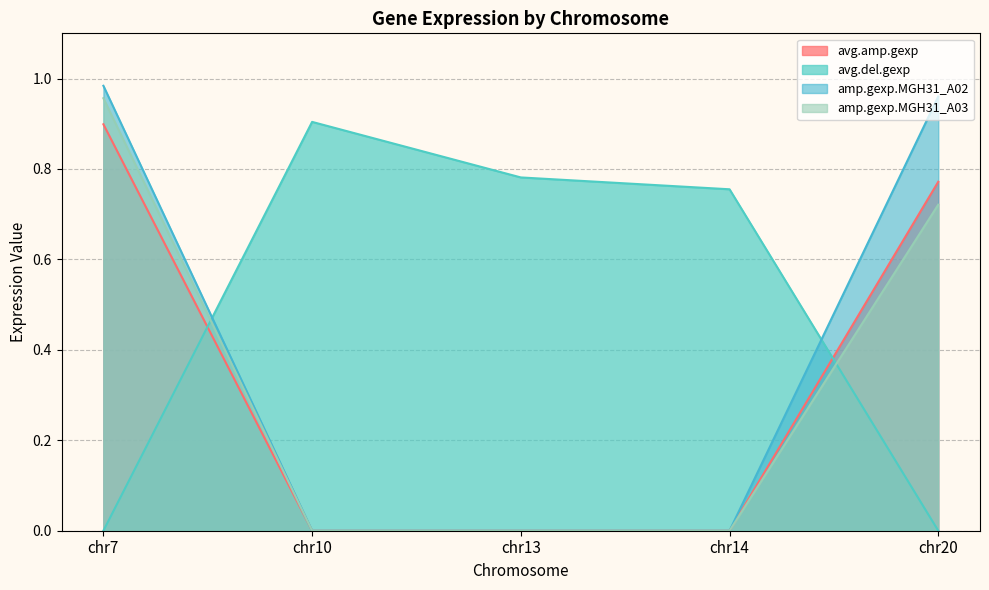

The avg.del.gexp series shows 0.8 at chr13. True or false?

True